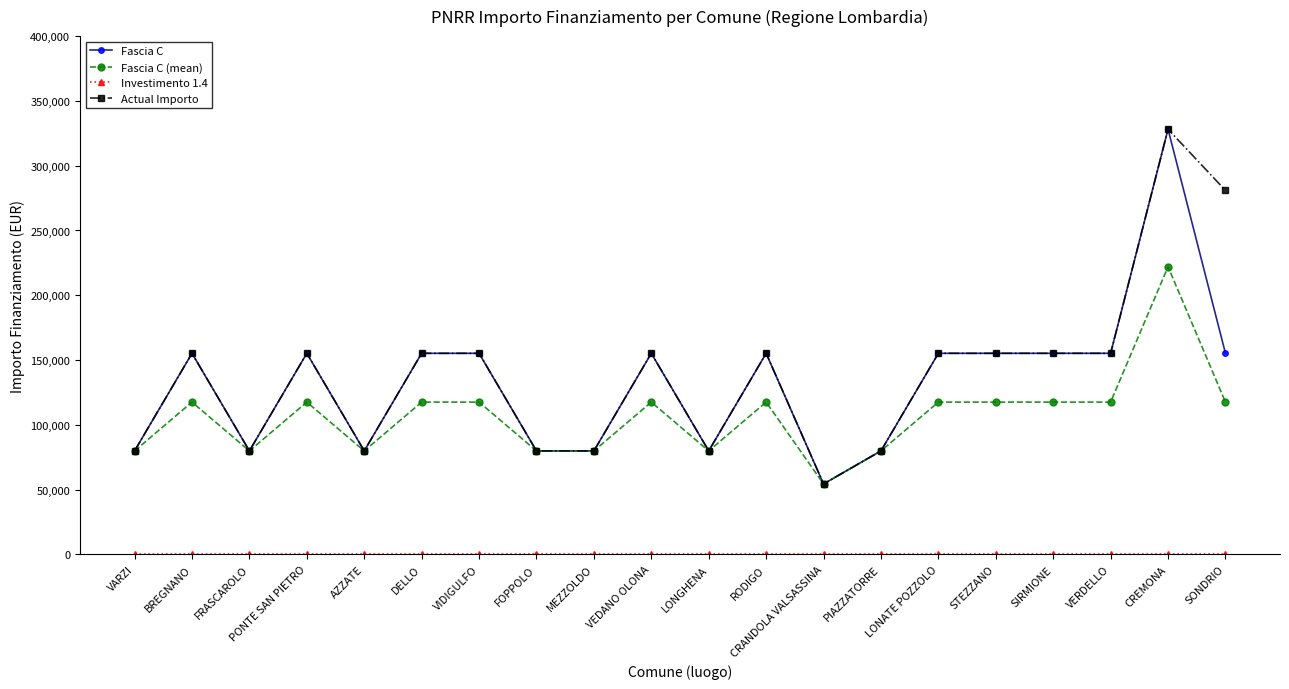

At which category is the sum across all series the highest?

CREMONA